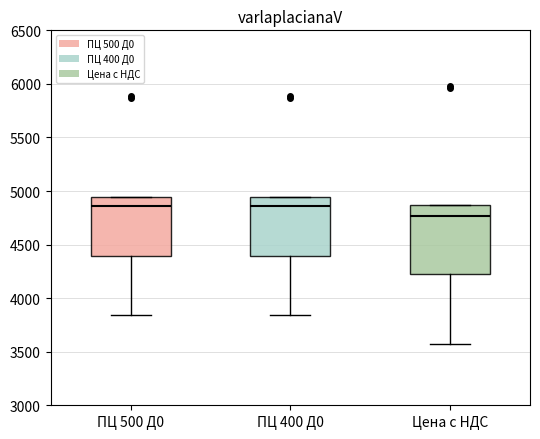

Which box has the lowest median line?

Цена с НДС